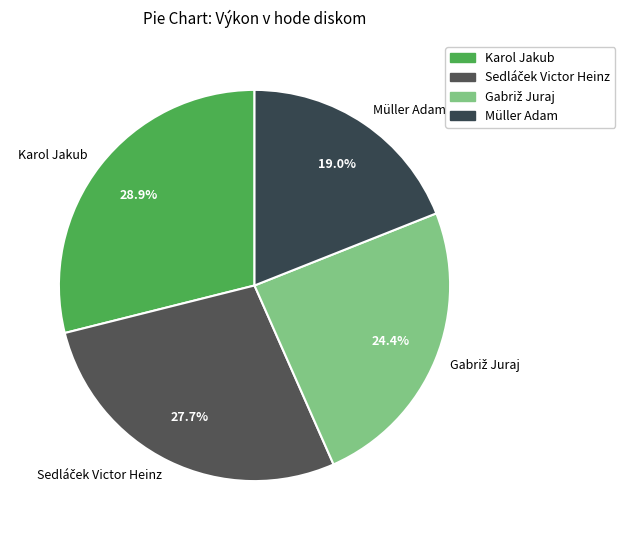

How much of the chart is everything except Müller Adam?

81.0%